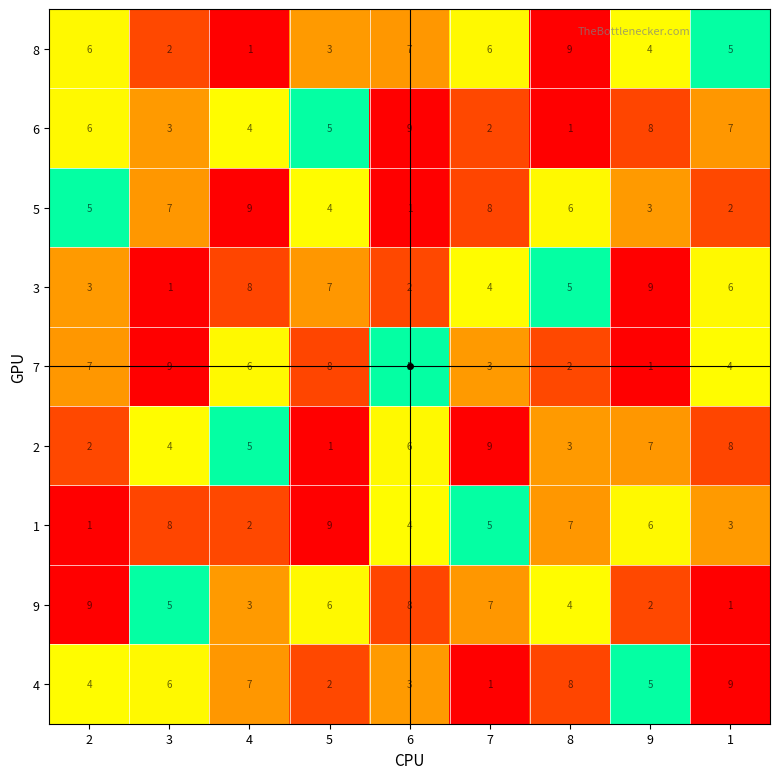

Rank the categories by 2 value from highest to lowest.

7, 1, 9, 6, 4, 3, 8, 2, 5